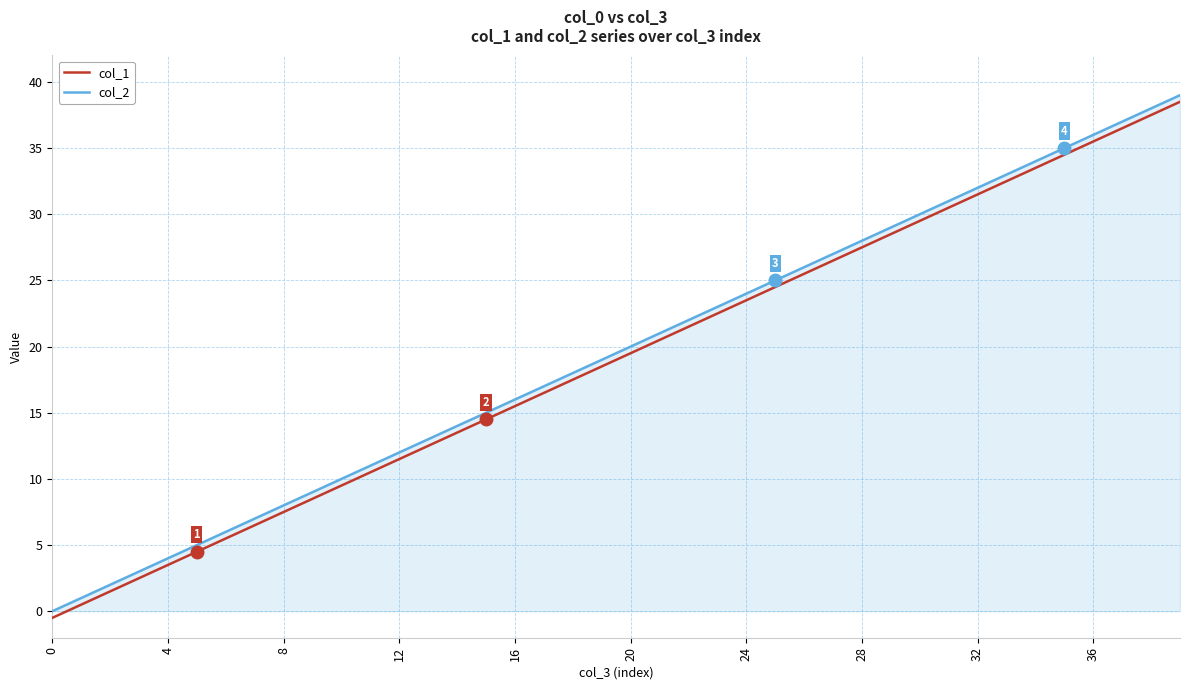

What is the highest value of the col_2 series?

39.0